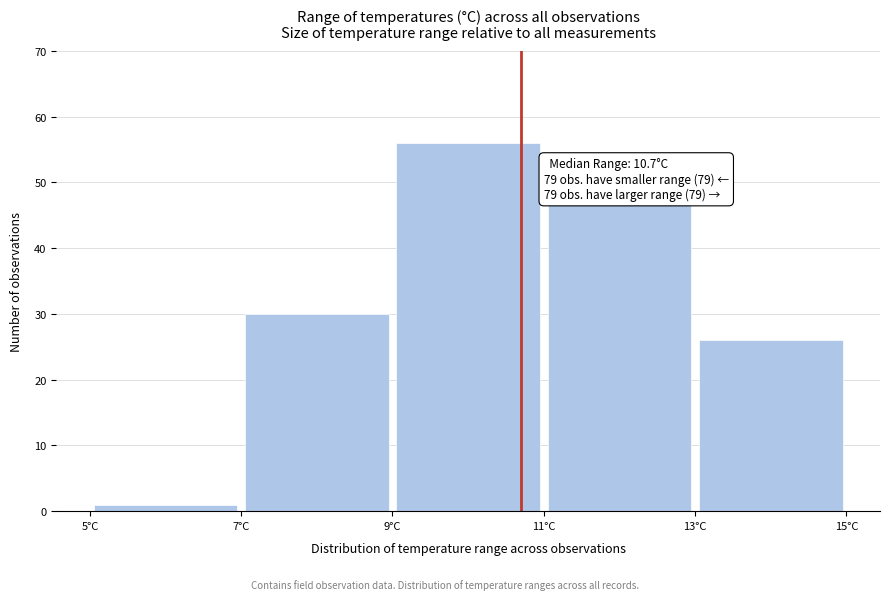

Which range on the x-axis has the tallest bar?

9 to 11